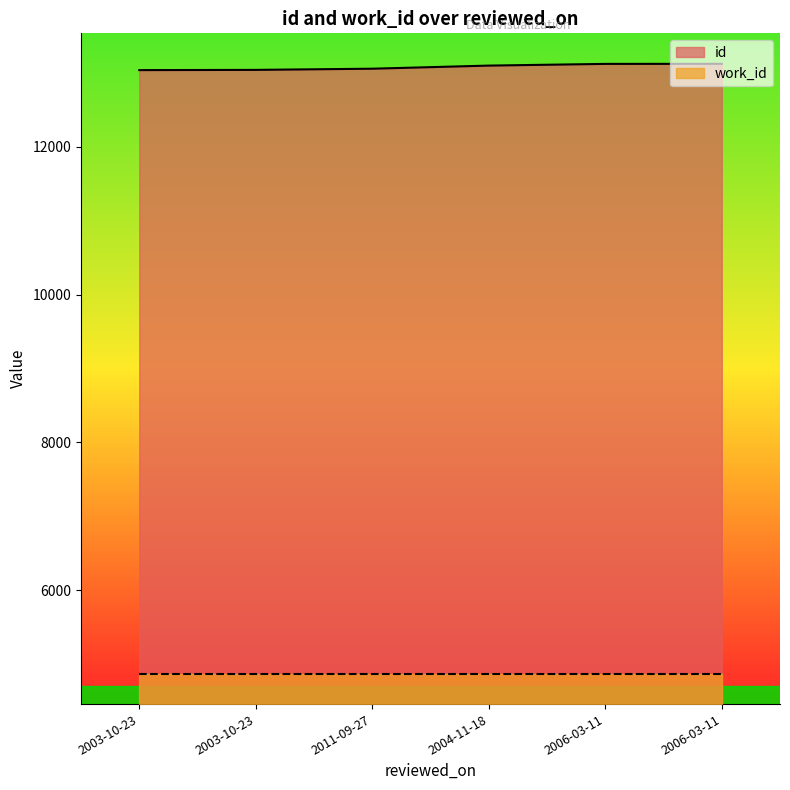

Is it true that the value at 2006-03-11 is 19441?

False